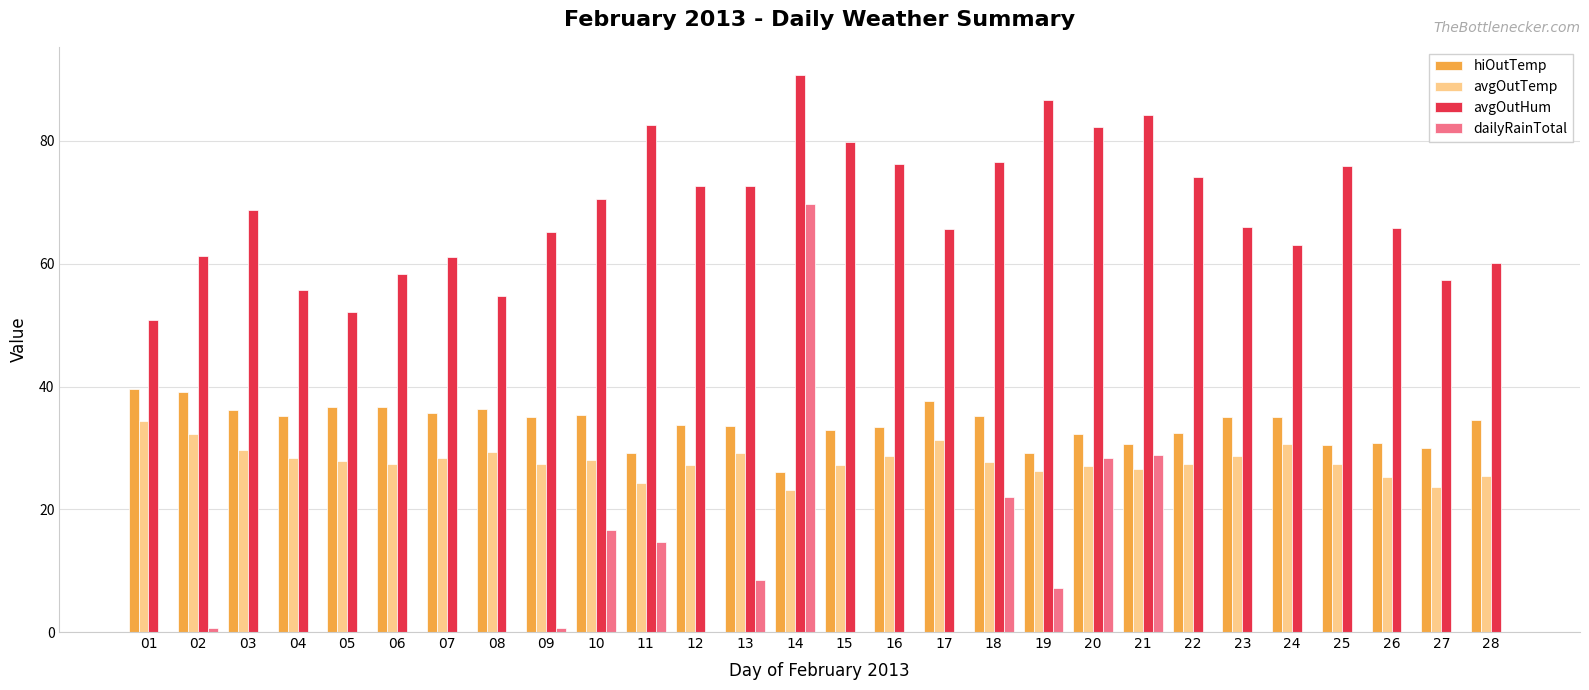

Between 18 and 22, which series saw the biggest shift?

dailyRainTotal